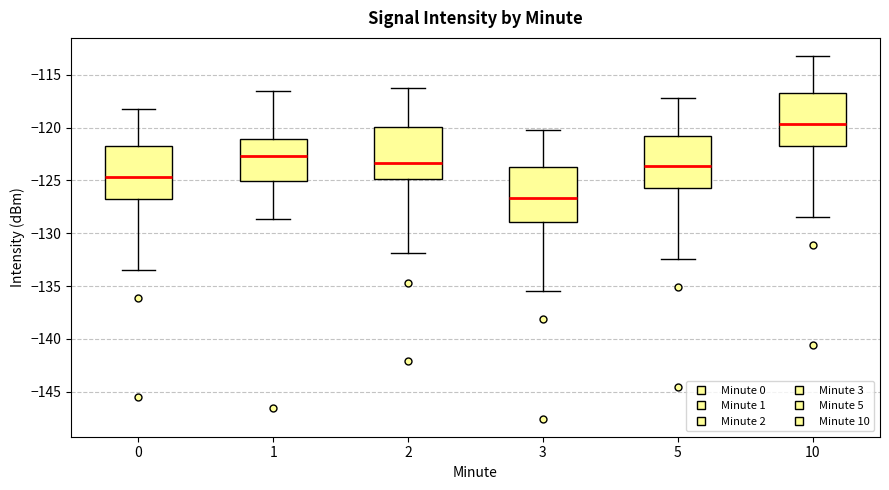

Reading left to right, read every box against the y-axis: the position of its median line, the range the box covers, and the ends of its whiskers. The values are not printed on the chart, so give them approximately, as read against the axis.

0: median -124.5, box -126.5 to -122.0, whiskers -133.5 to -118.0
1: median -122.5, box -125.0 to -121.0, whiskers -128.5 to -116.5
2: median -123.5, box -125.0 to -120.0, whiskers -132.0 to -116.0
3: median -126.5, box -129.0 to -124.0, whiskers -135.5 to -120.0
5: median -123.5, box -125.5 to -121.0, whiskers -132.5 to -117.0
10: median -119.5, box -121.5 to -117.0, whiskers -128.5 to -113.0